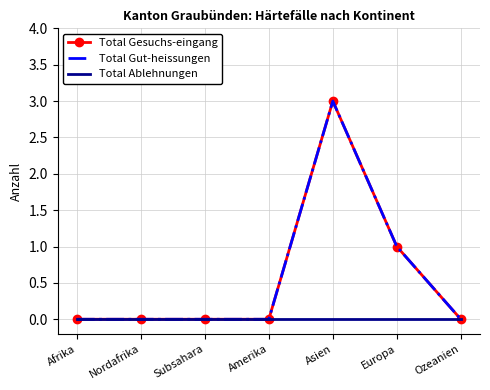

Reading right to left, transcribe all the data shown in this chart.

Total Gesuchs-eingang: Ozeanien=0	Europa=1	Asien=3	Amerika=0	Subsahara=0	Nordafrika=0	Afrika=0
Total Gut-heissungen: Ozeanien=0	Europa=1	Asien=3	Amerika=0	Subsahara=0	Nordafrika=0	Afrika=0
Total Ablehnungen: Ozeanien=0	Europa=0	Asien=0	Amerika=0	Subsahara=0	Nordafrika=0	Afrika=0